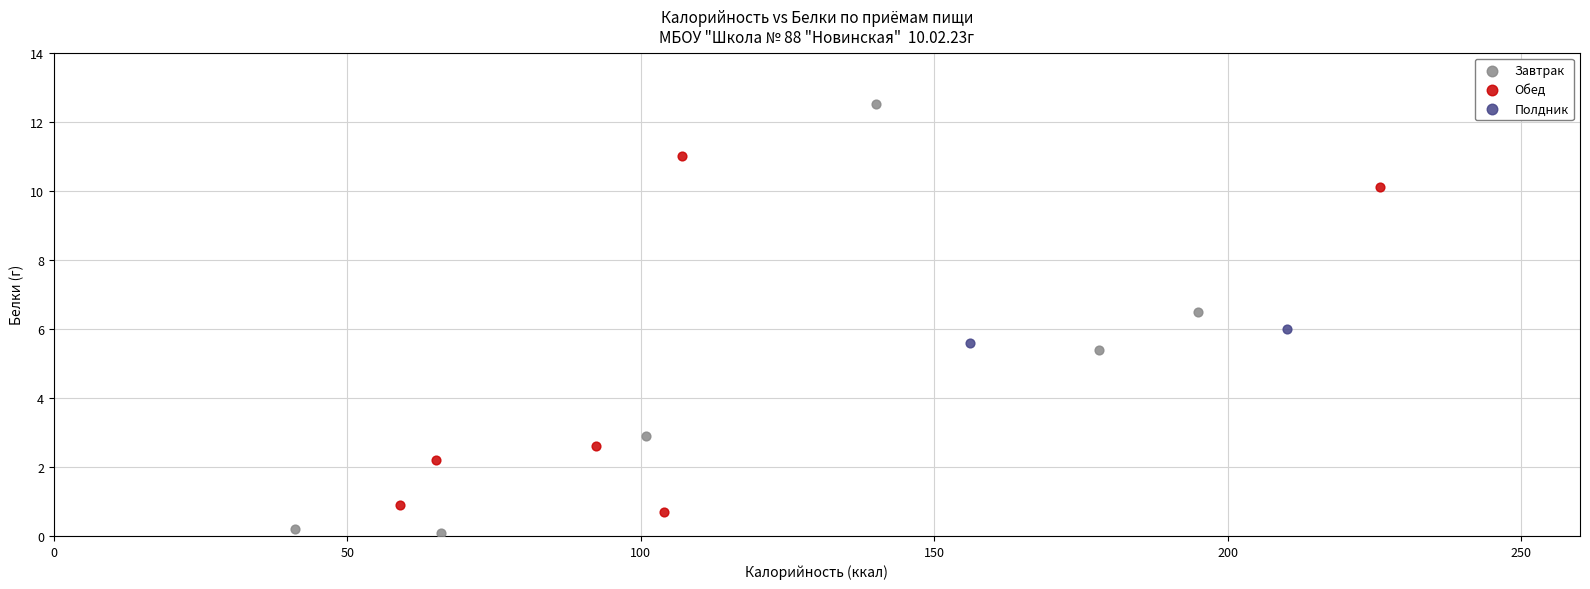

What are all the series names shown in the legend?

Завтрак, Обед, Полдник